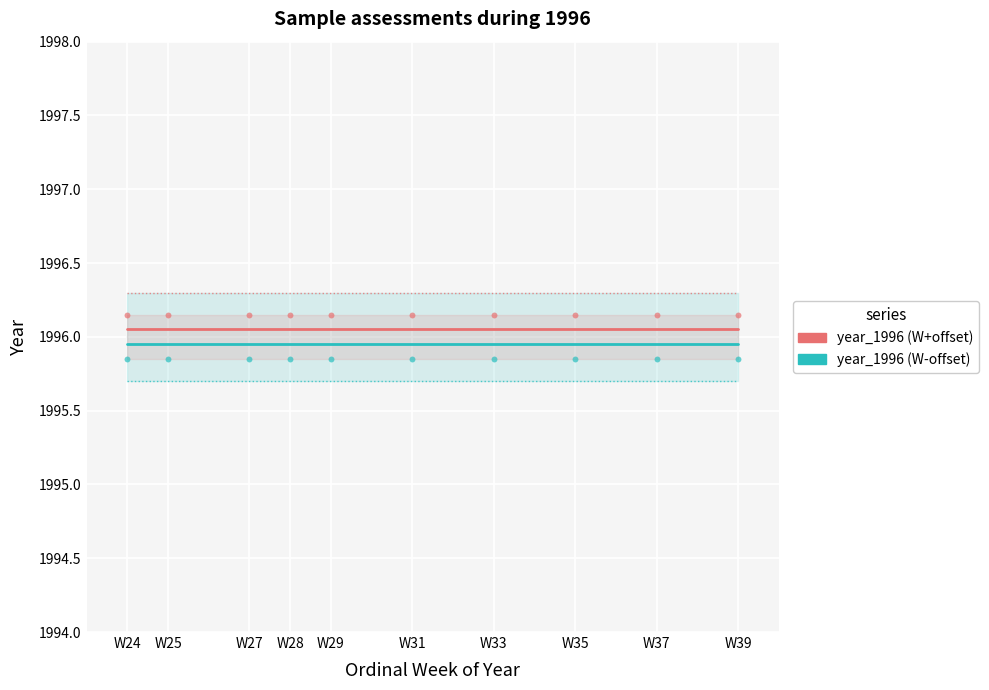

Which series has the largest Y range (max minus min)?

year_1996 (W+offset)